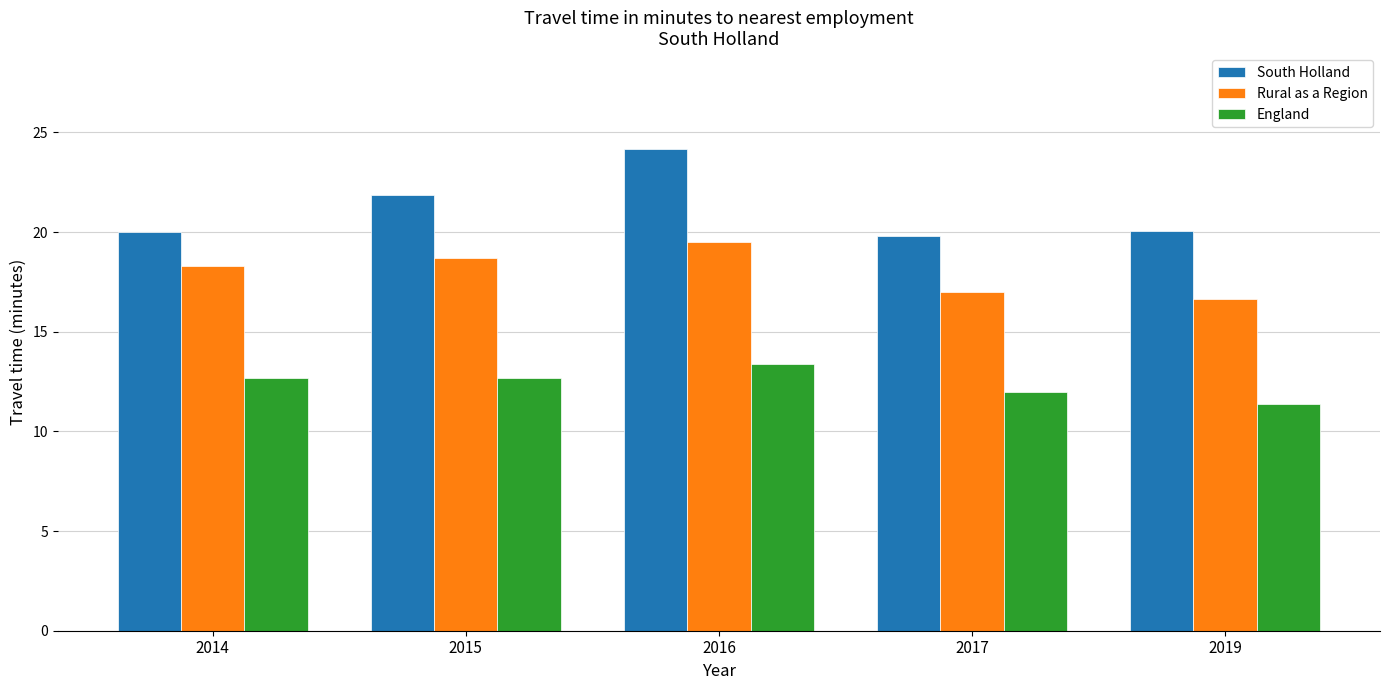

What is the lowest value of the South Holland series?

19.8